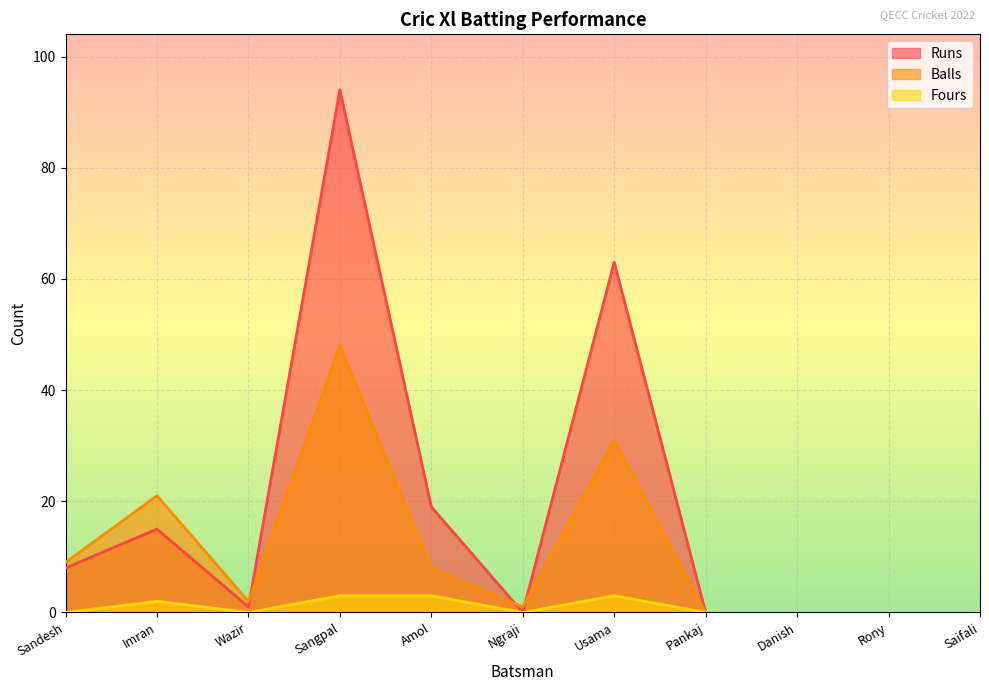

At Amol, list the series in order from largest to smallest.

Runs, Balls, Fours